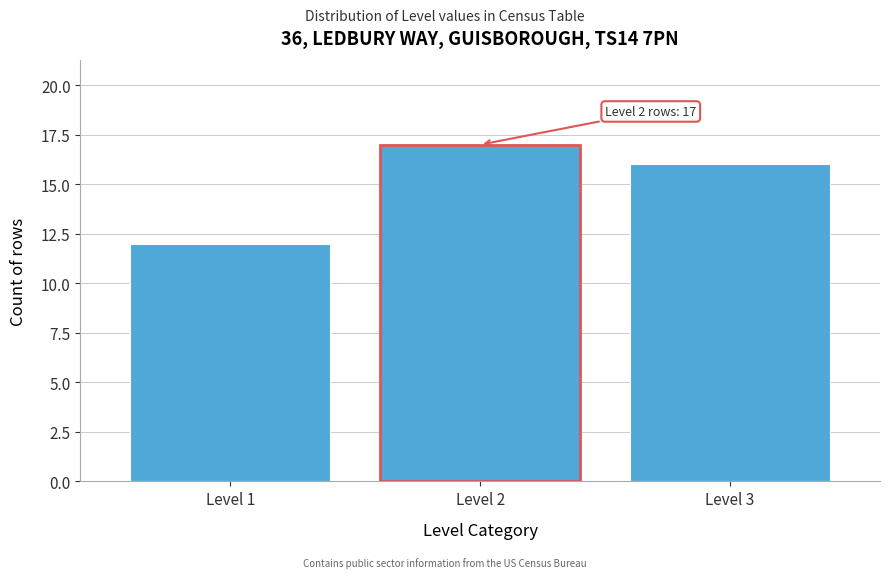

Reading left to right, transcribe all the data shown in this chart.

Level 1=12	Level 2=17	Level 3=16